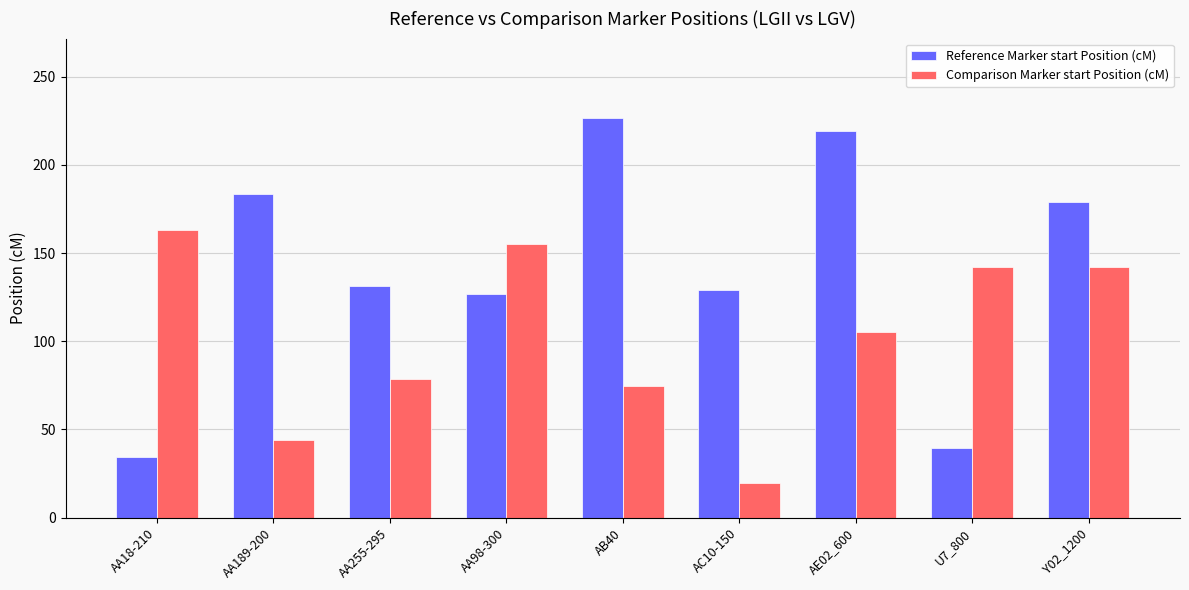

What is the difference between the Reference Marker start Position (cM) values at U7_800 and AC10-150?

89.7